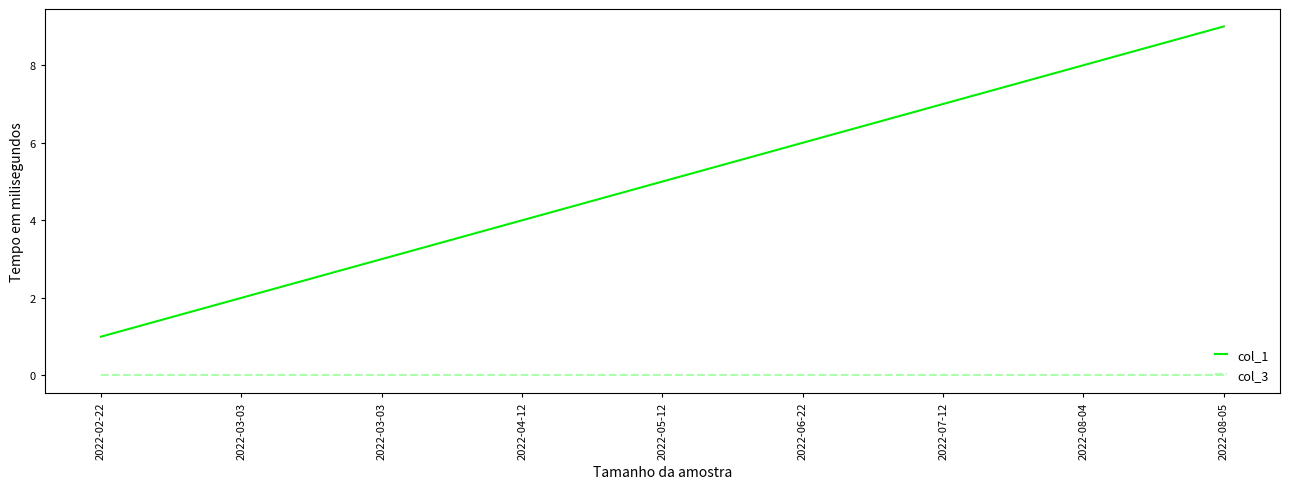

Which series has the largest range (max minus min)?

col_1